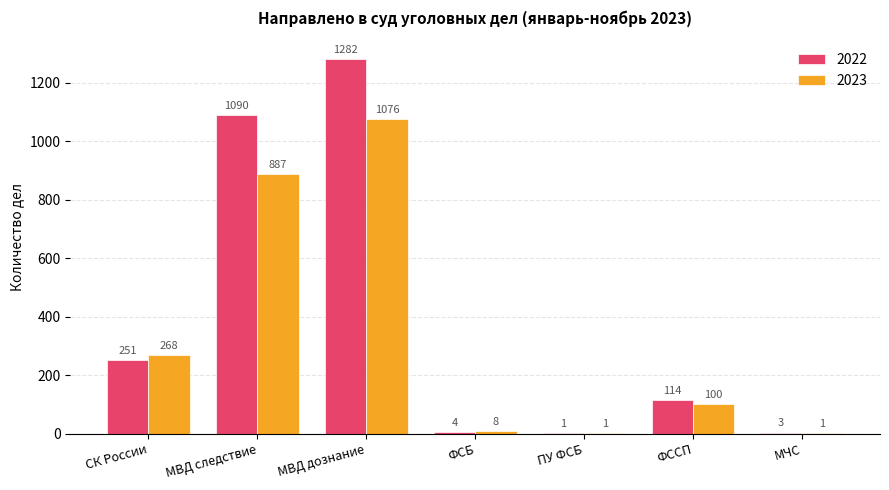

Which category has the highest value across all series?

МВД дознание